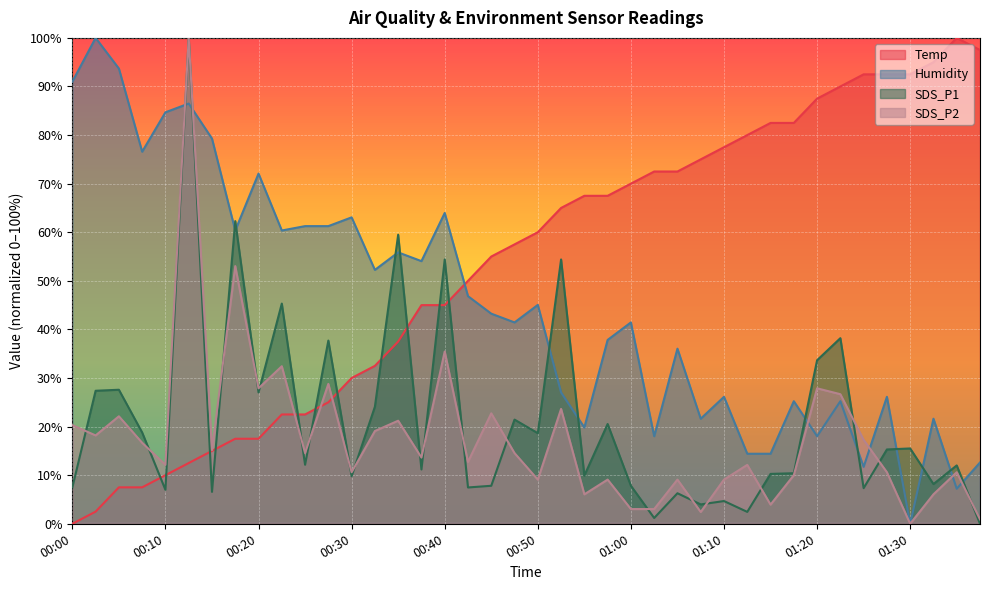

Rank the series by their maximum value, from lowest to highest.

Temp, Humidity, SDS_P1, SDS_P2